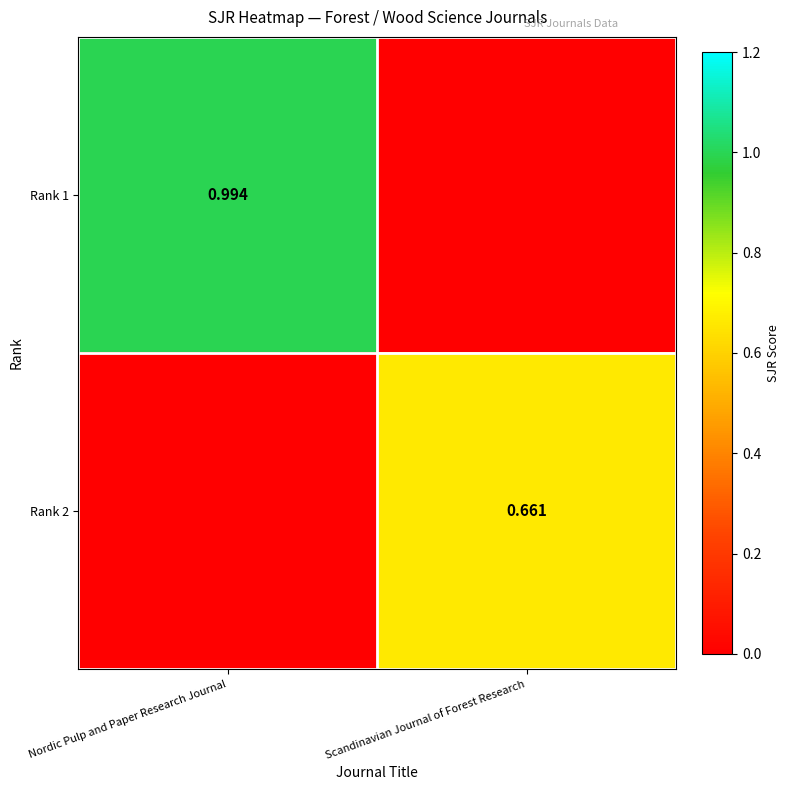

Is the value of Rank 1 at Nordic Pulp and Paper Research Journal greater than the value of Rank 2 at Scandinavian Journal of Forest Research?

Yes